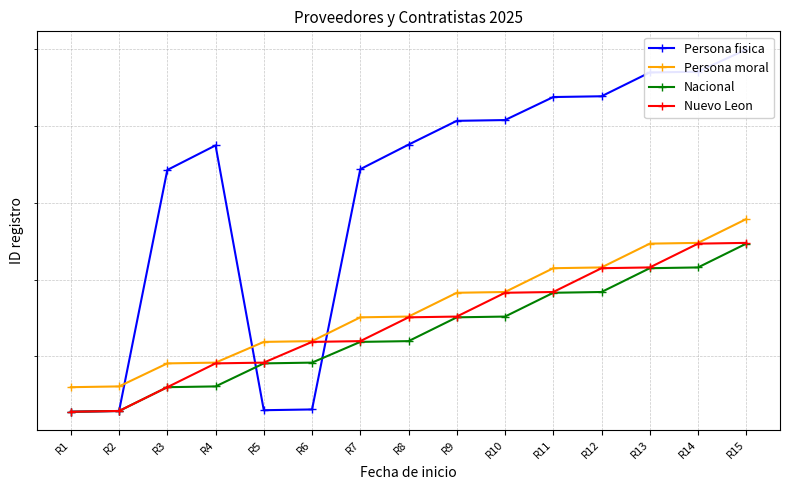

Reading left to right, what are all the values shown in this chart?

Persona fisica: 171741428	171741429	171741743	171741775	171741430	171741431	171741744	171741776	171741807	171741808	171741838	171741839	171741870	171741871	171741900
Persona moral: 171741460	171741461	171741491	171741492	171741519	171741520	171741551	171741552	171741583	171741584	171741615	171741616	171741647	171741648	171741679
Nacional: 171741428	171741429	171741460	171741461	171741491	171741492	171741519	171741520	171741551	171741552	171741583	171741584	171741615	171741616	171741647
Nuevo Leon: 171741428	171741429	171741460	171741491	171741492	171741519	171741520	171741551	171741552	171741583	171741584	171741615	171741616	171741647	171741648